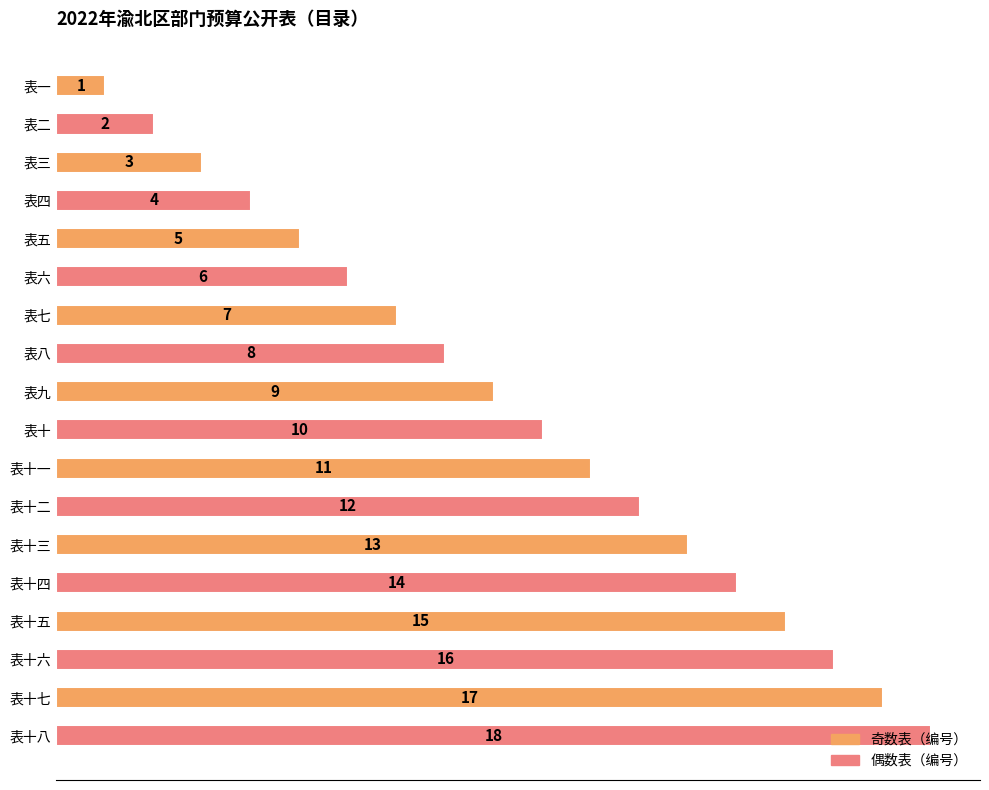

What is the sum of all values?

171